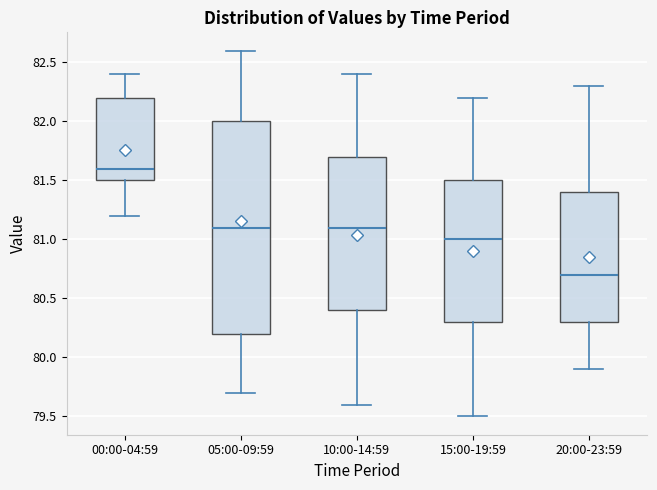

Comparing the boxes themselves (not the whiskers), which one is the tallest?

05:00-09:59